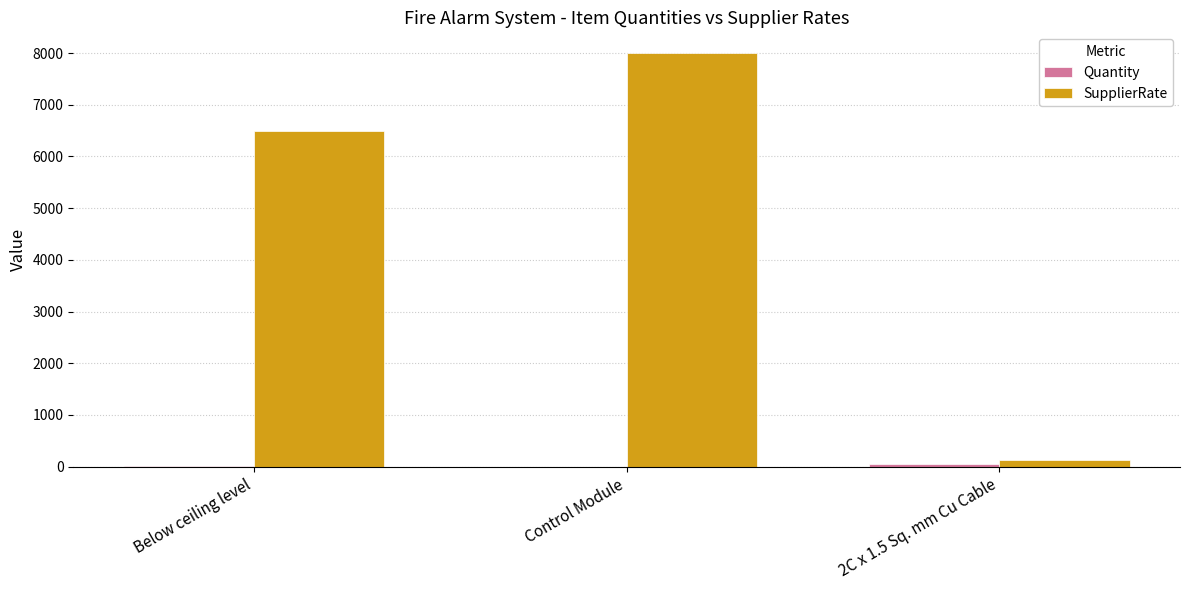

The value of SupplierRate at Control Module is 8000. True or false?

True